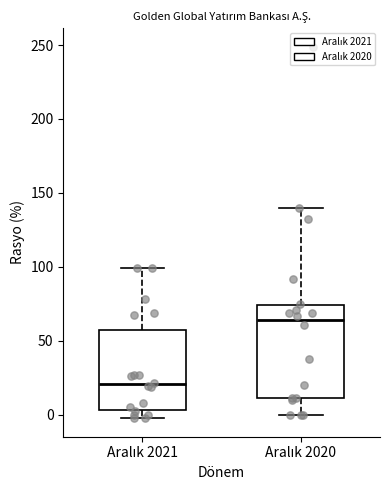

Where is the lower edge of the box for Aralık 2021 on the y-axis? The values are not printed on the chart, so give them approximately, as read against the axis.

5